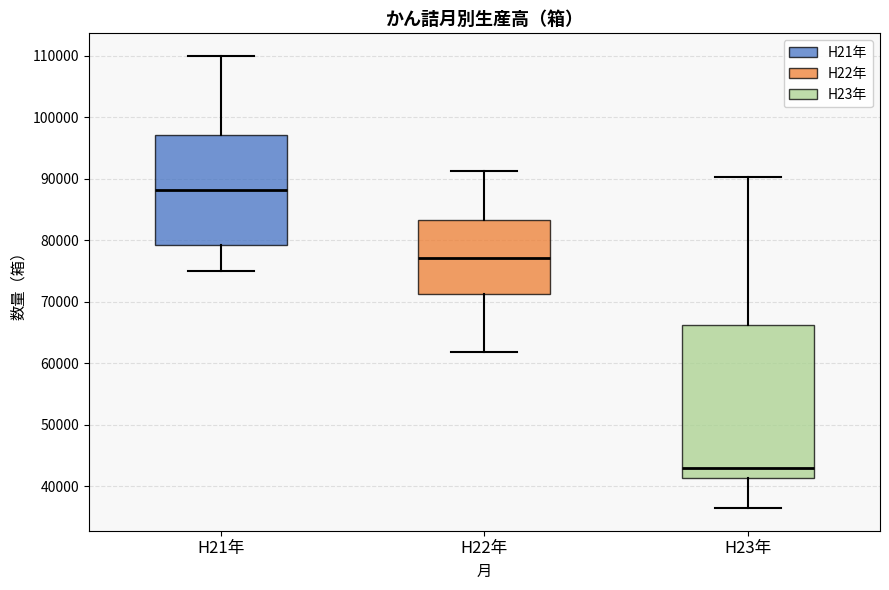

Reading left to right, read every box against the y-axis: the position of its median line, the range the box covers, and the ends of its whiskers. The values are not printed on the chart, so give them approximately, as read against the axis.

H21年: median 88000, box 79000 to 97000, whiskers 75000 to 110000
H22年: median 77000, box 71000 to 83000, whiskers 62000 to 91000
H23年: median 43000, box 41000 to 66000, whiskers 36000 to 90000